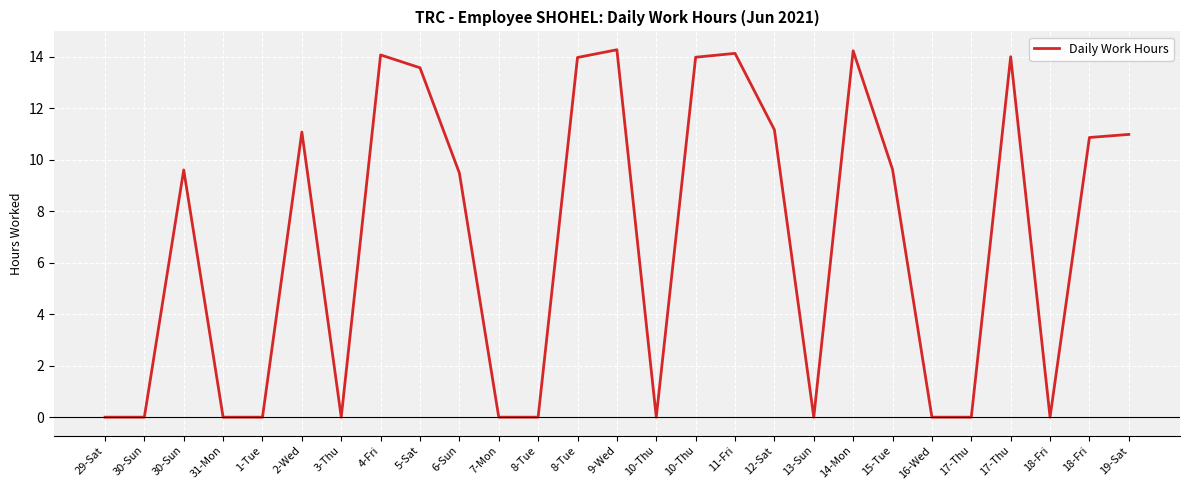

How many lines are shown in the chart?

1